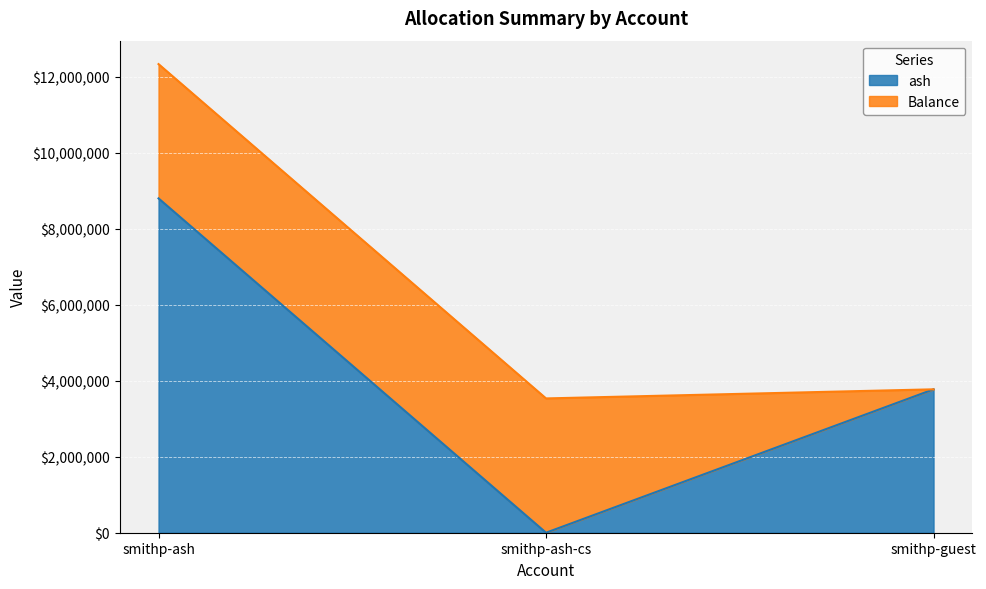

Rank the categories by value from lowest to highest.

smithp-ash-cs, smithp-guest, smithp-ash